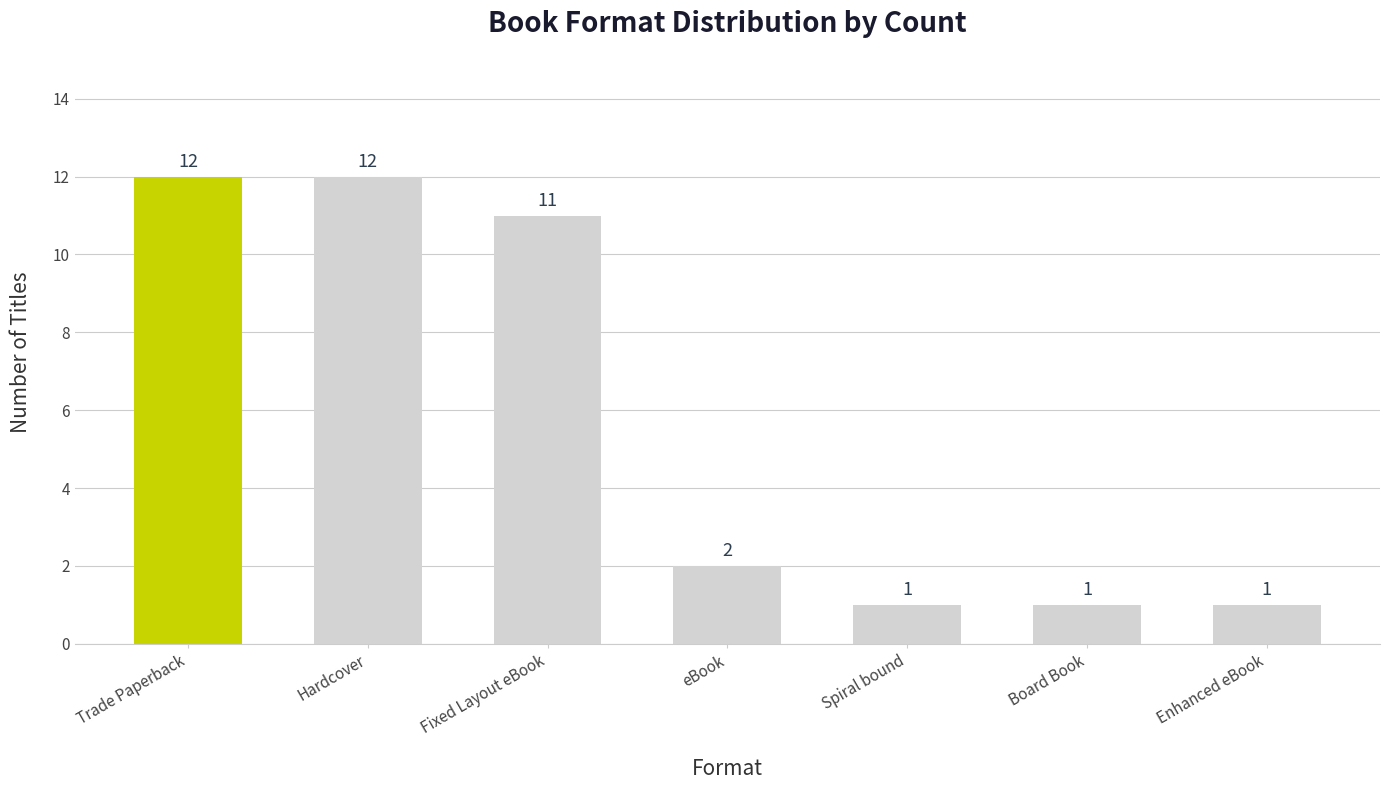

How many bars are there in total?

7